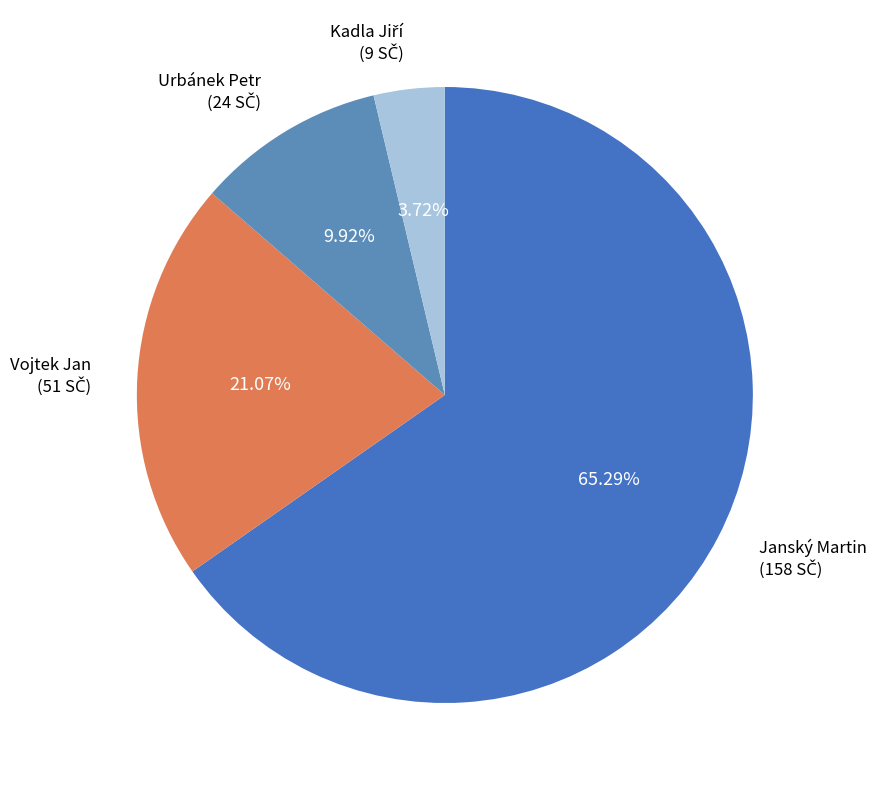

What is the majority slice?

Janský Martin